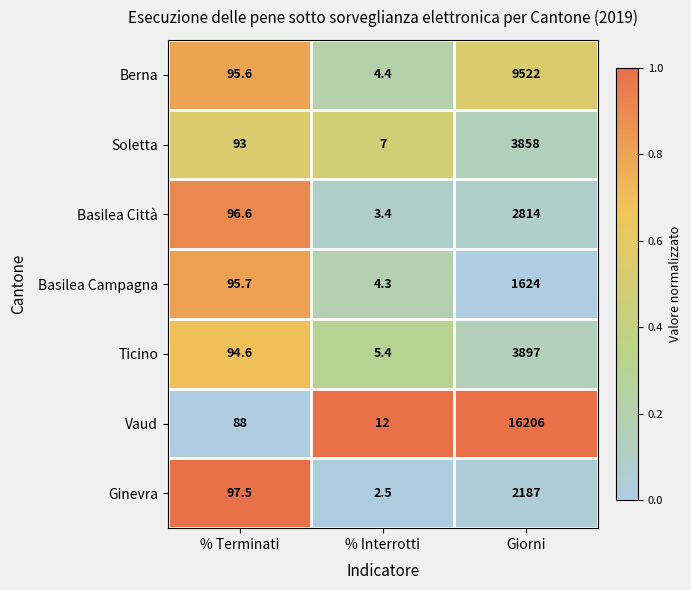

What is the average value of the Basilea Città series?

971.3